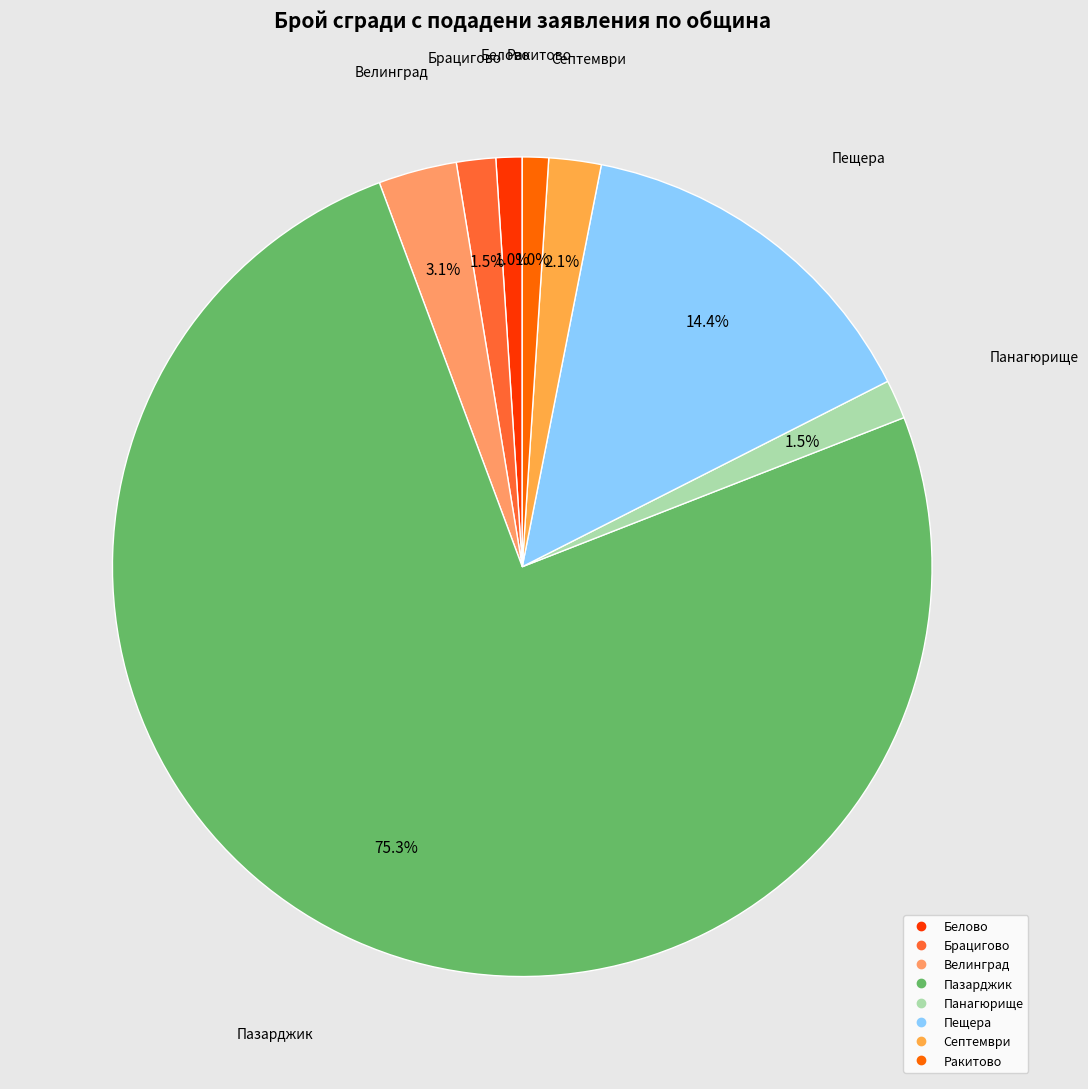

How much of the chart is everything except Белово?

99.0%